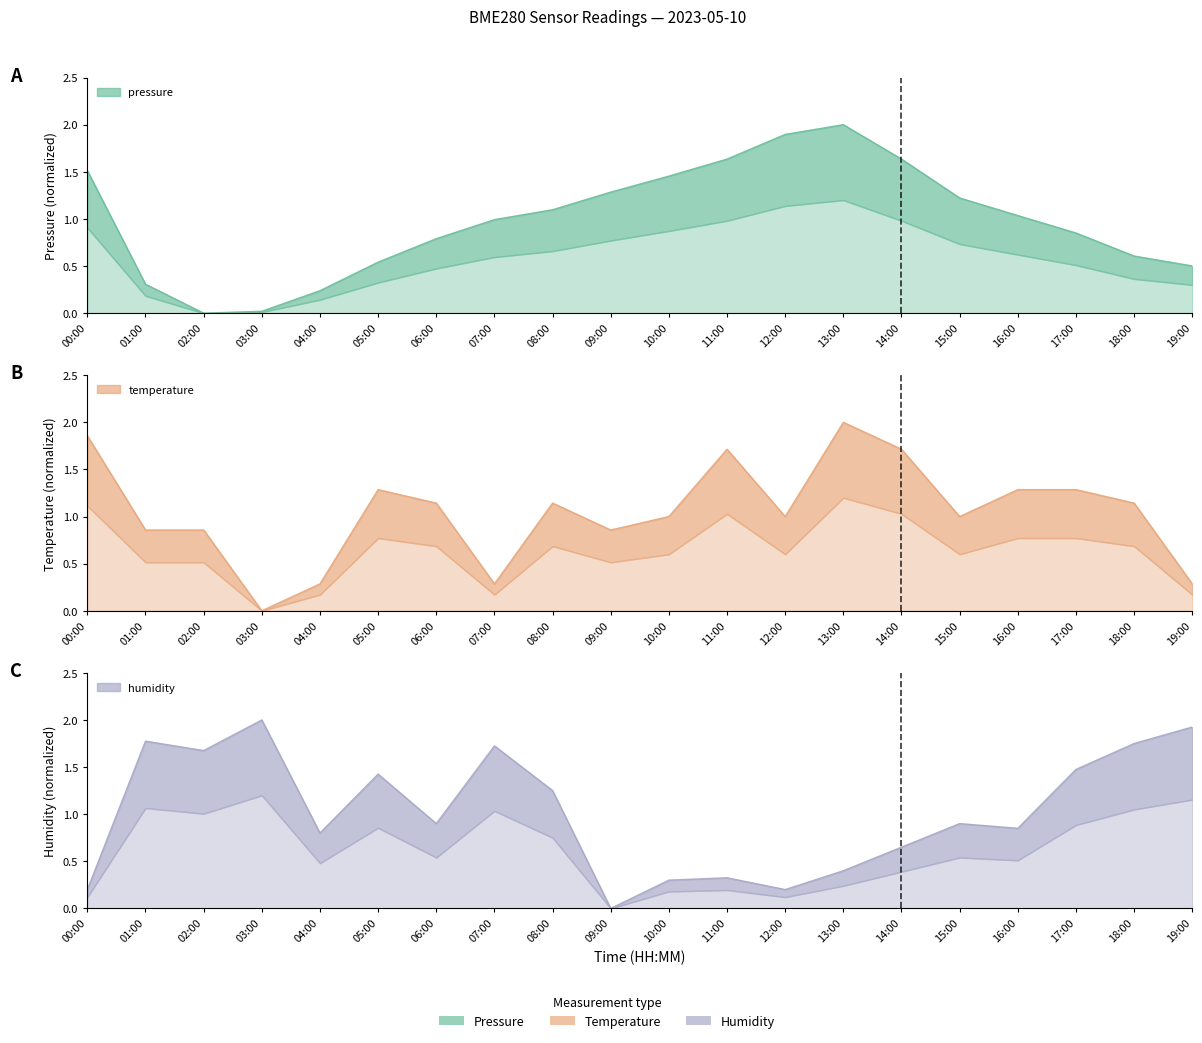

At 14:00, list the series in order from smallest to largest.

humidity, pressure, temperature